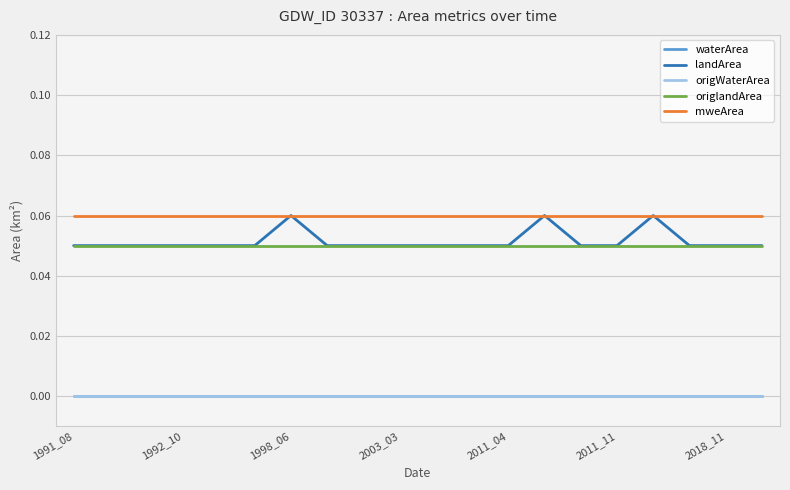

Does the chart have visible grid lines?

Yes